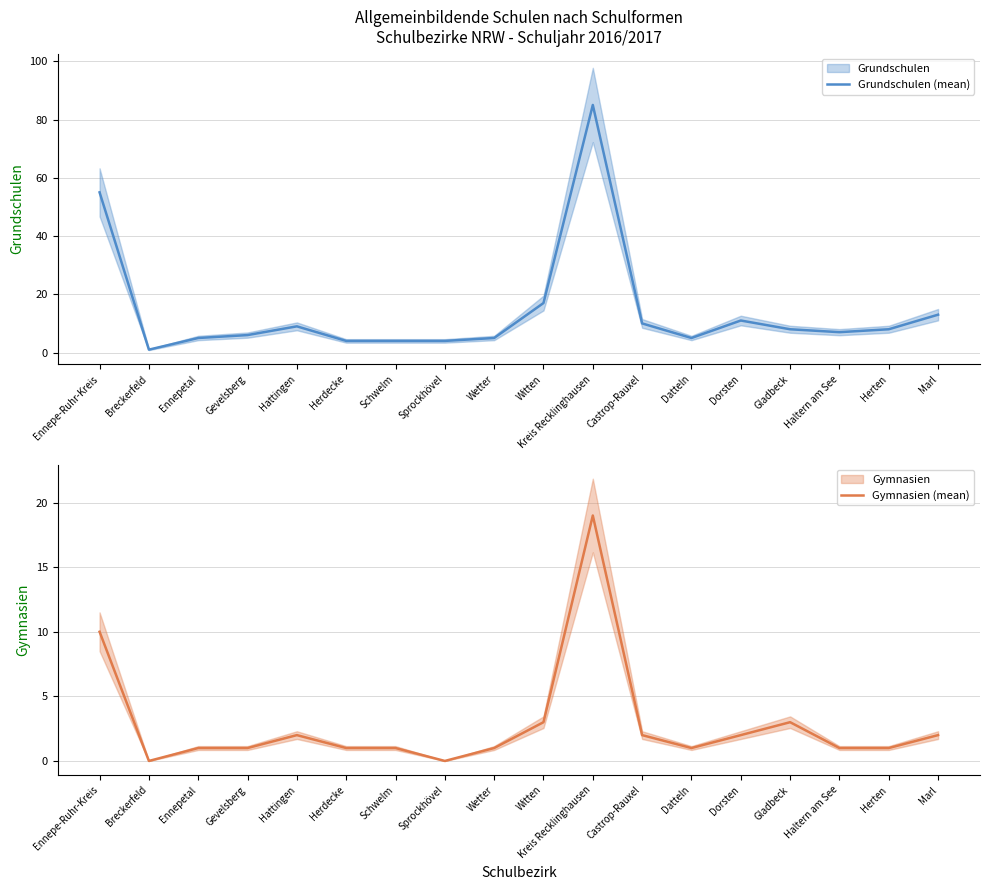

At which label does Grundschulen (mean) first exceed 8?

Ennepe-Ruhr-Kreis